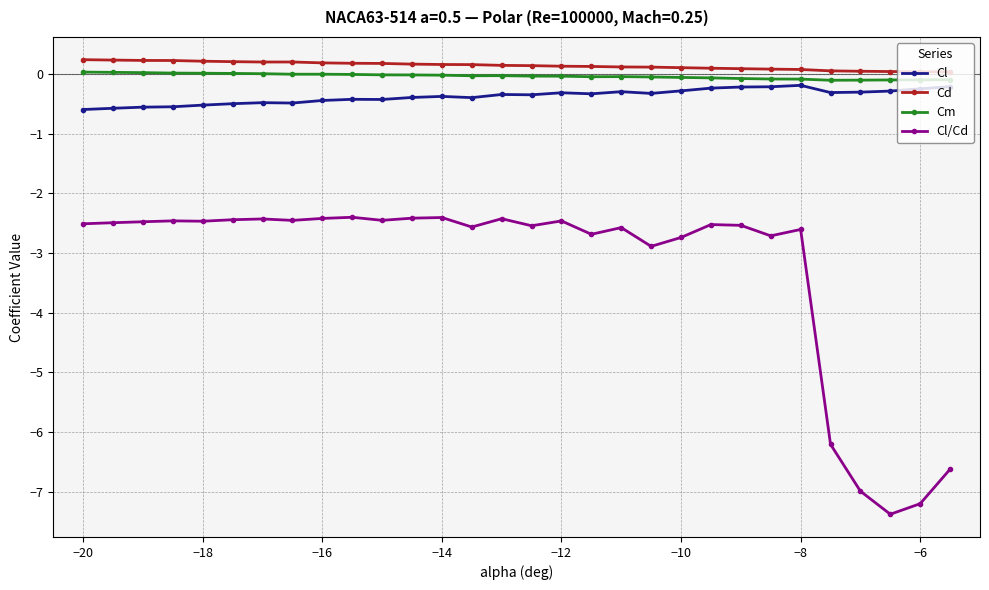

Which series has the largest range (max minus min)?

Cl/Cd